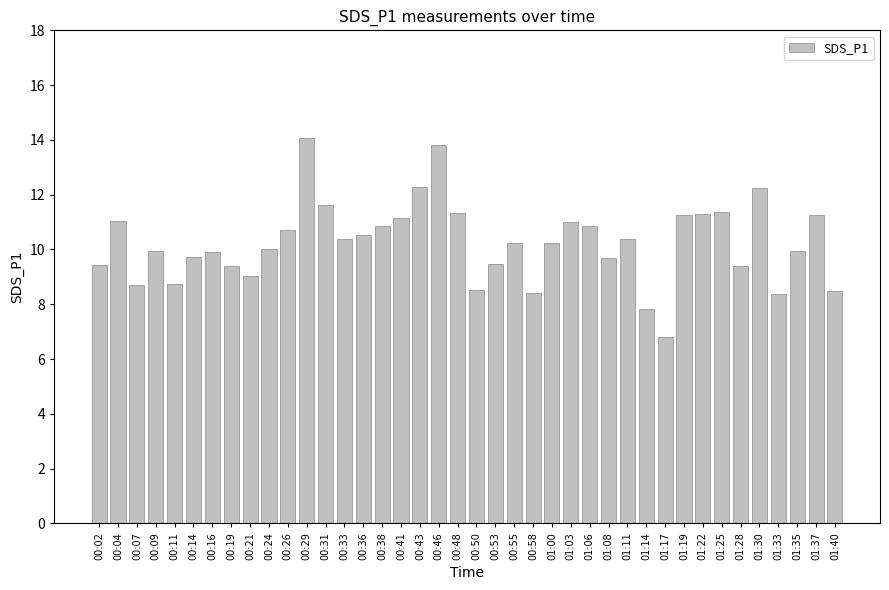

What is the change in value from 00:19 to 01:40?

-0.9